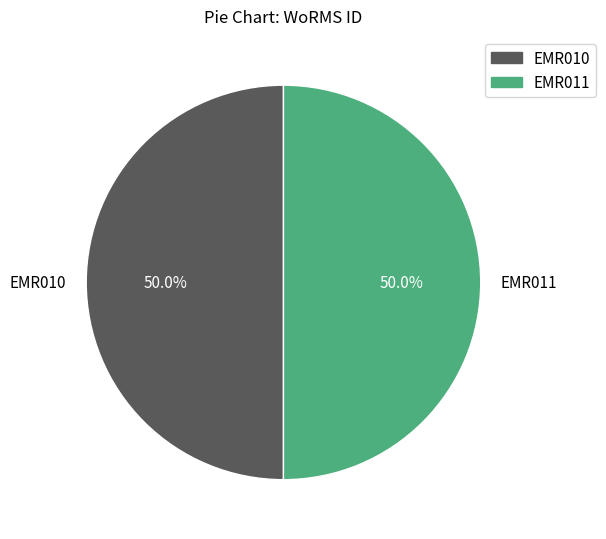

To the nearest percent, what portion does EMR010 represent?

50%